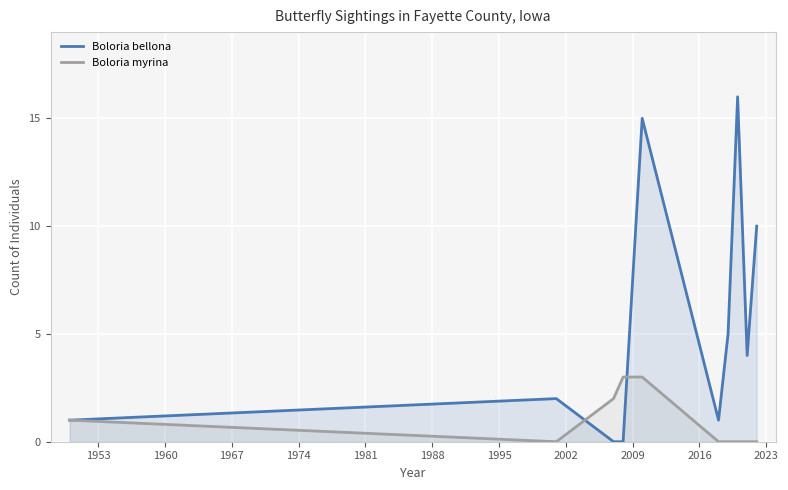

How many lines are shown in the chart?

2